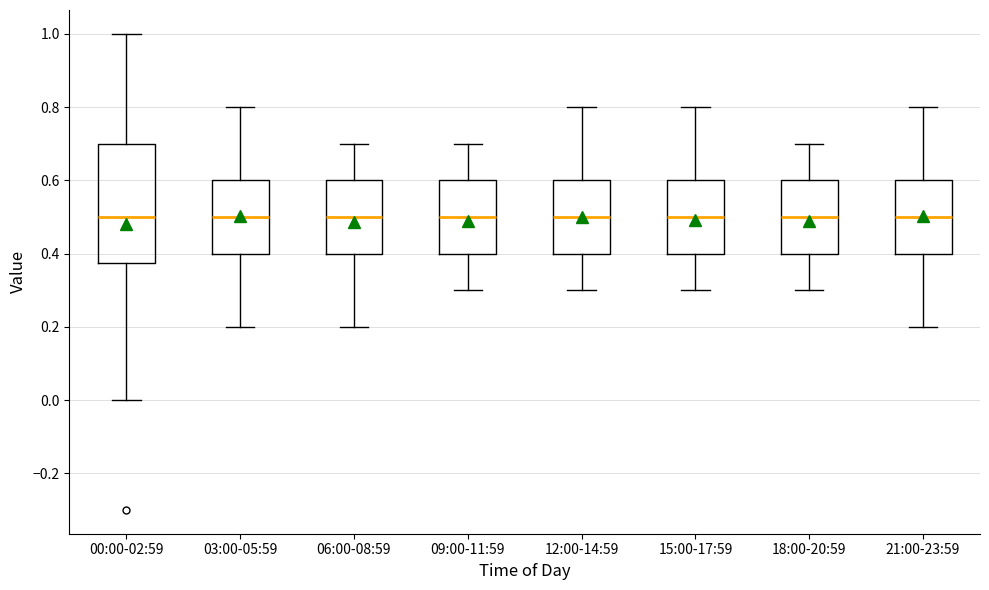

Comparing the boxes themselves (not the whiskers), which one is the tallest?

00:00-02:59